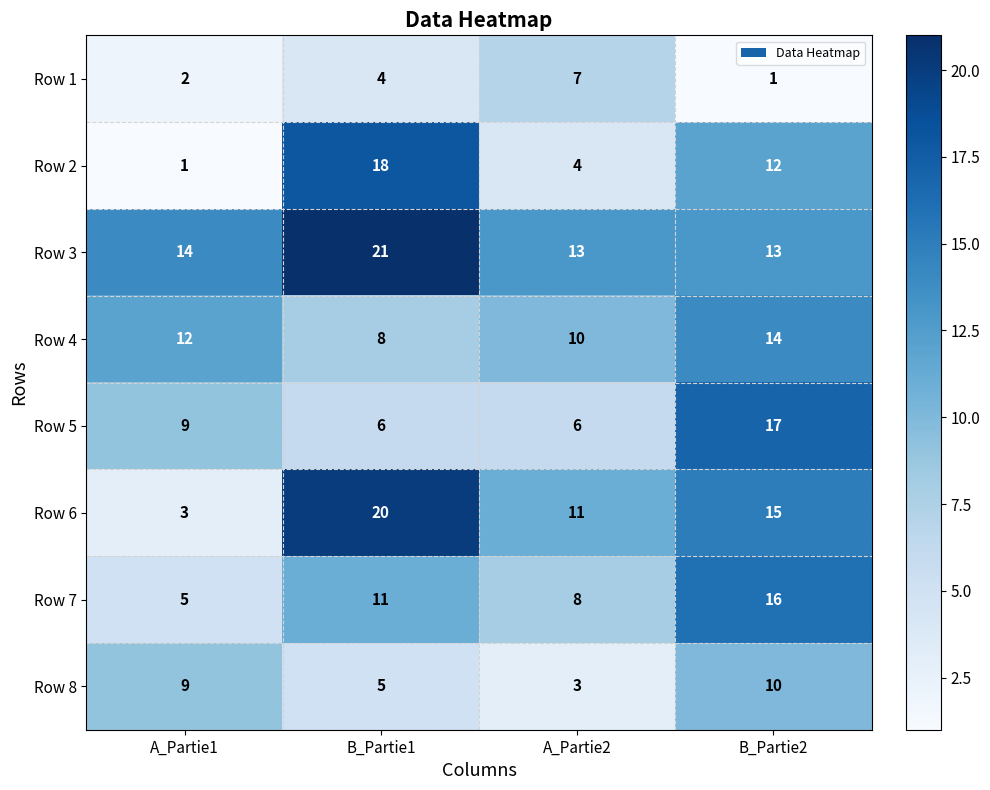

How many distinct data groups are displayed?

8